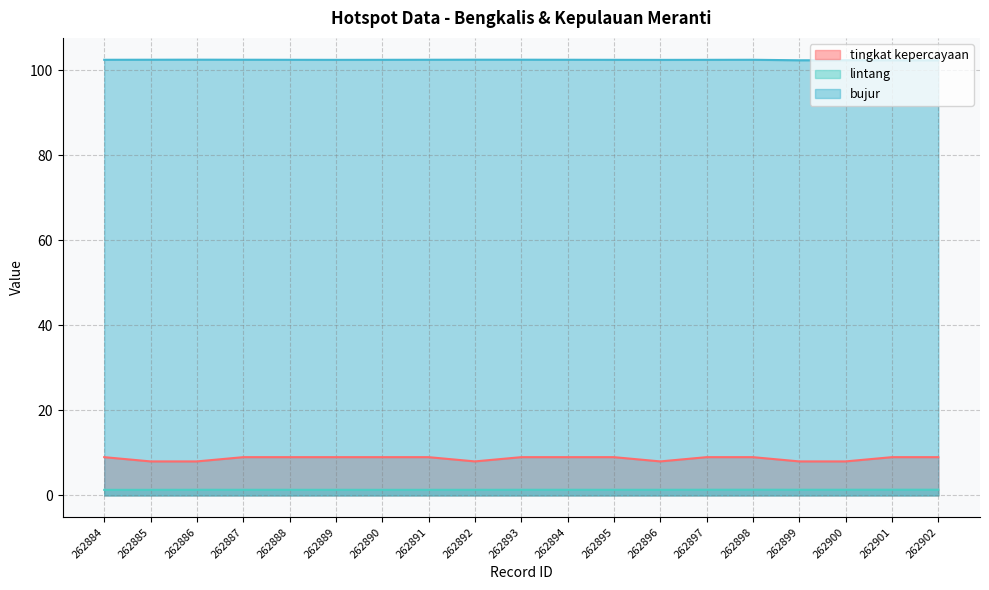

What are all the series names shown in the legend?

tingkat kepercayaan, lintang, bujur